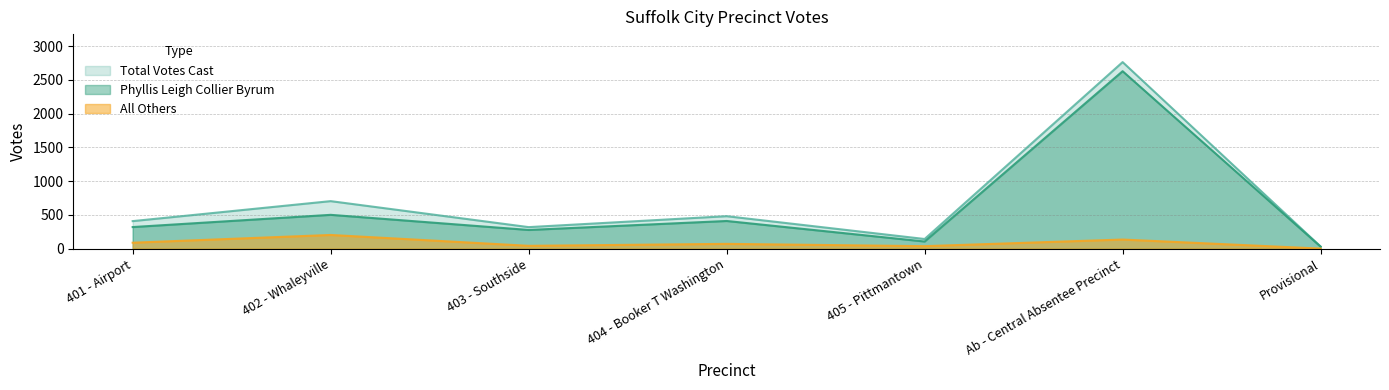

What is the difference between the second highest and minimum values in the Phyllis Leigh Collier Byrum series?

471